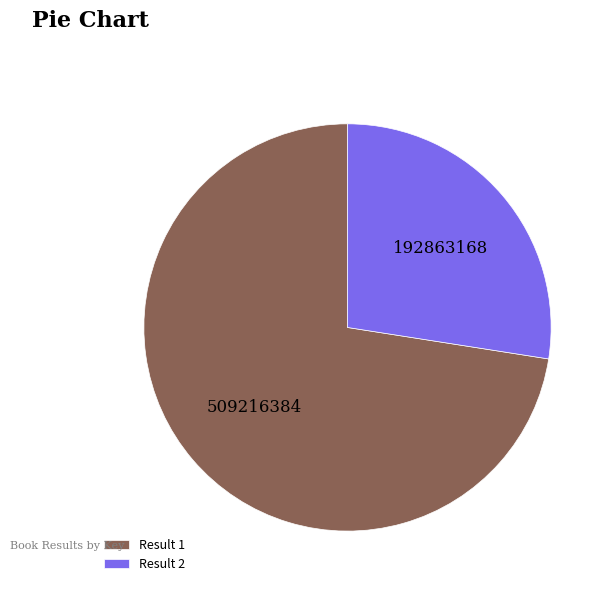

How many segments does this pie chart have?

2